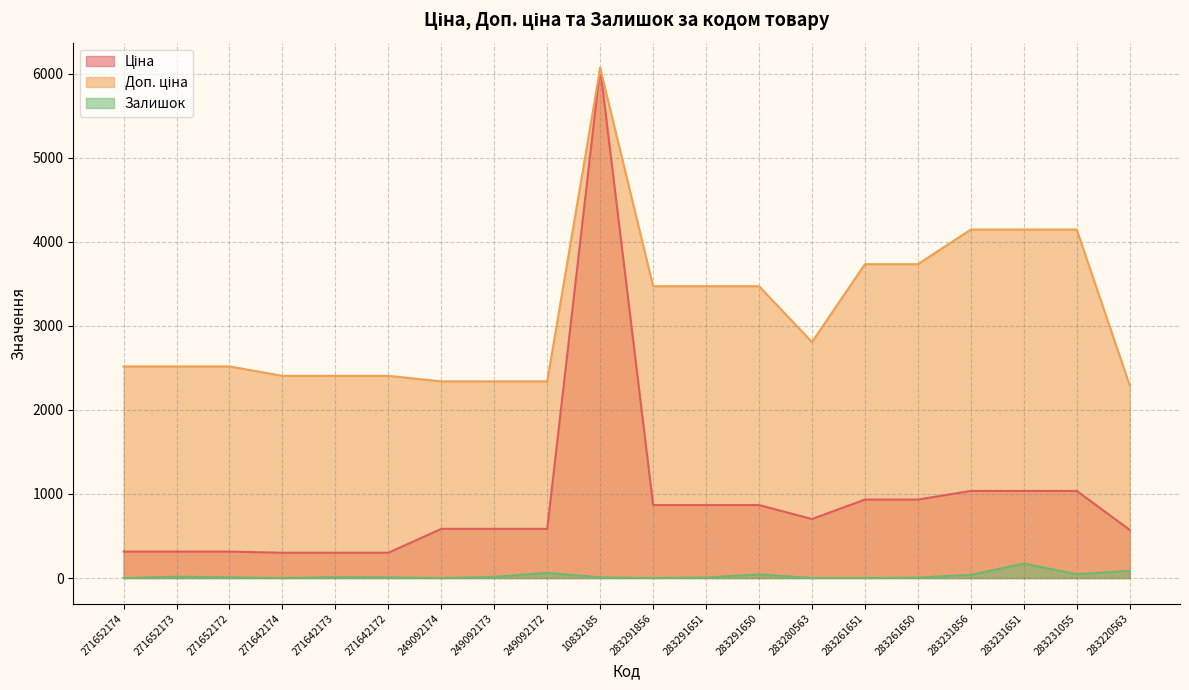

Between 283231055 and 271652172, which is larger?

283231055